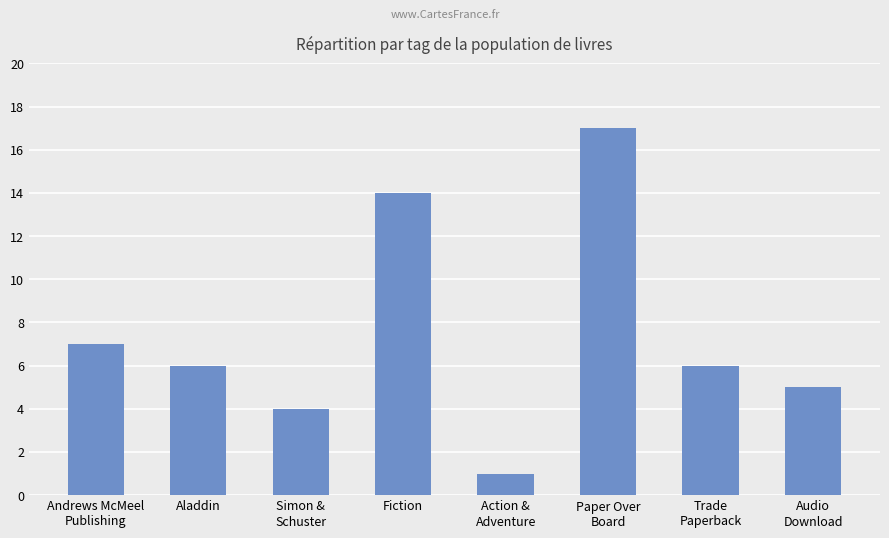

What is the change in value from Simon &
Schuster to Trade
Paperback?

+2